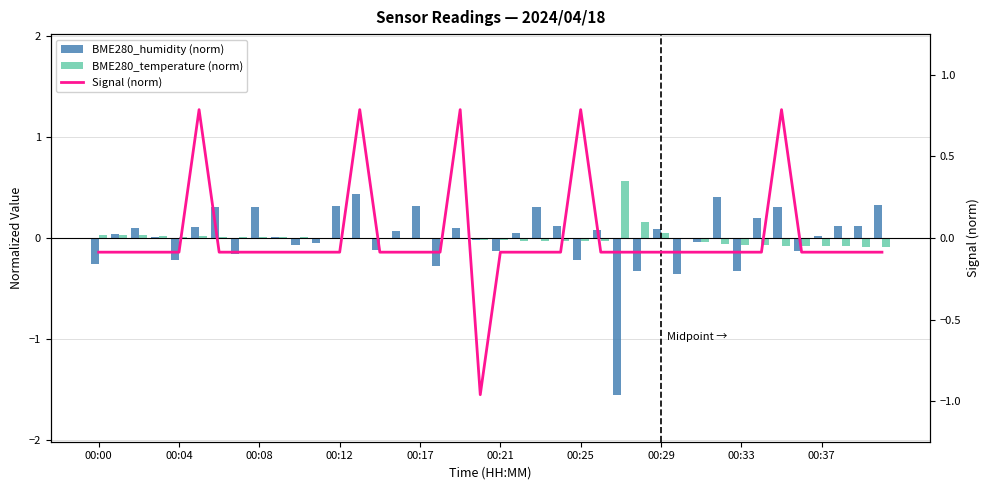

Does the chart contain stacked bars?

No